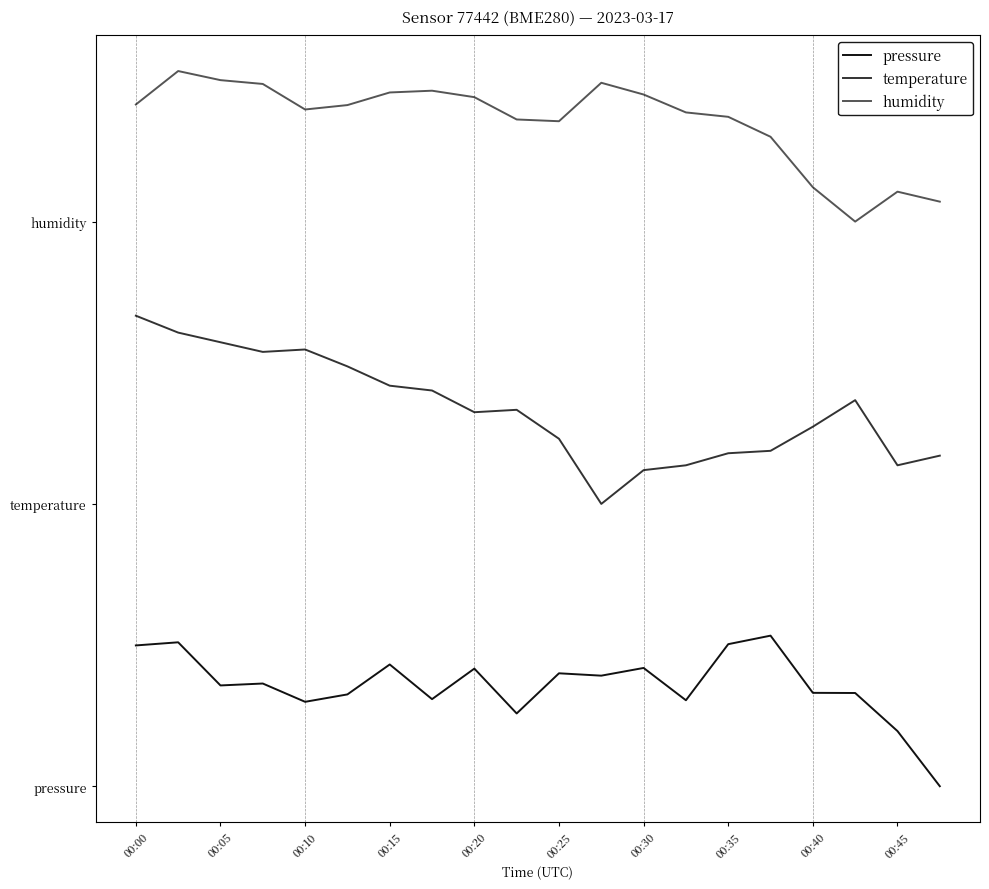

Is this an area chart (filled region under the line)?

No